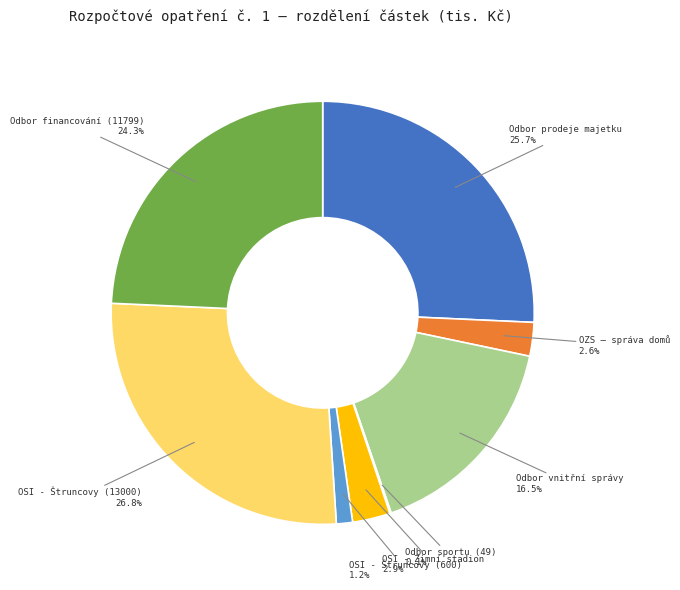

Is the sum of OZS – správa domů and OSI - Zimní stadion greater than half?

No